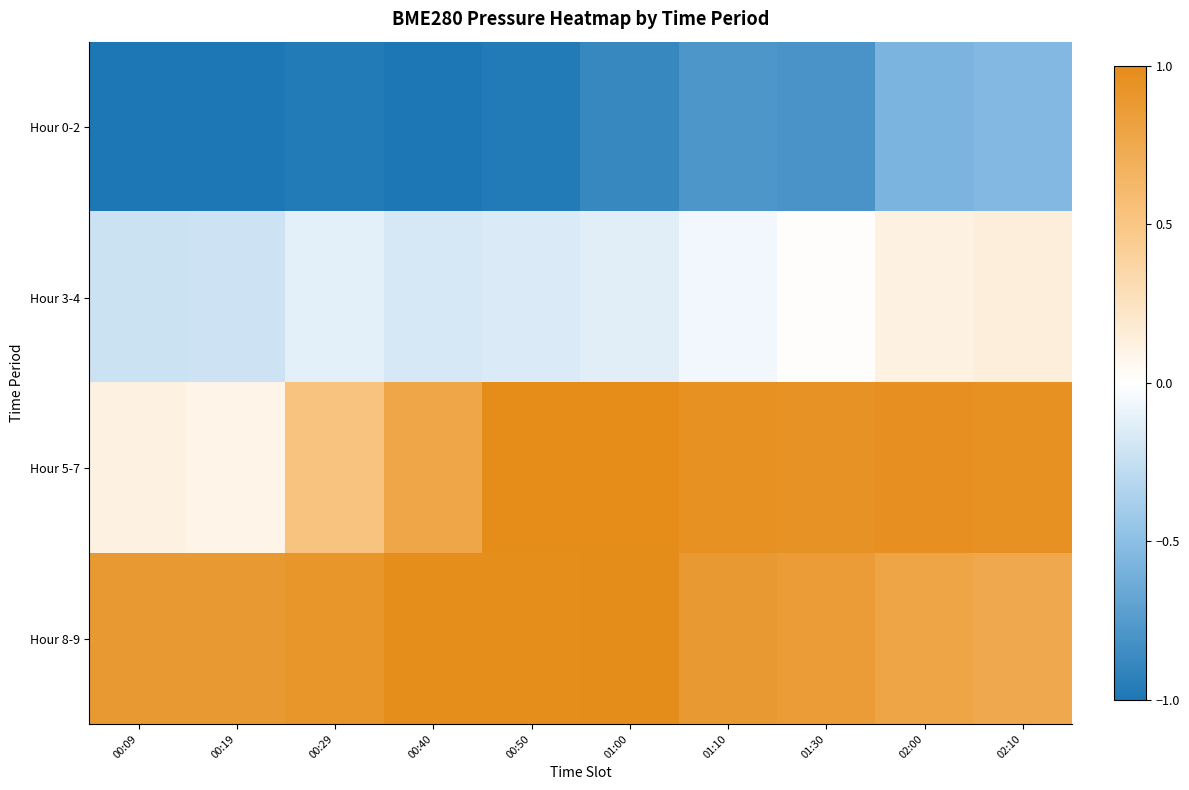

What is the minimum value shown in the chart?

-1.0